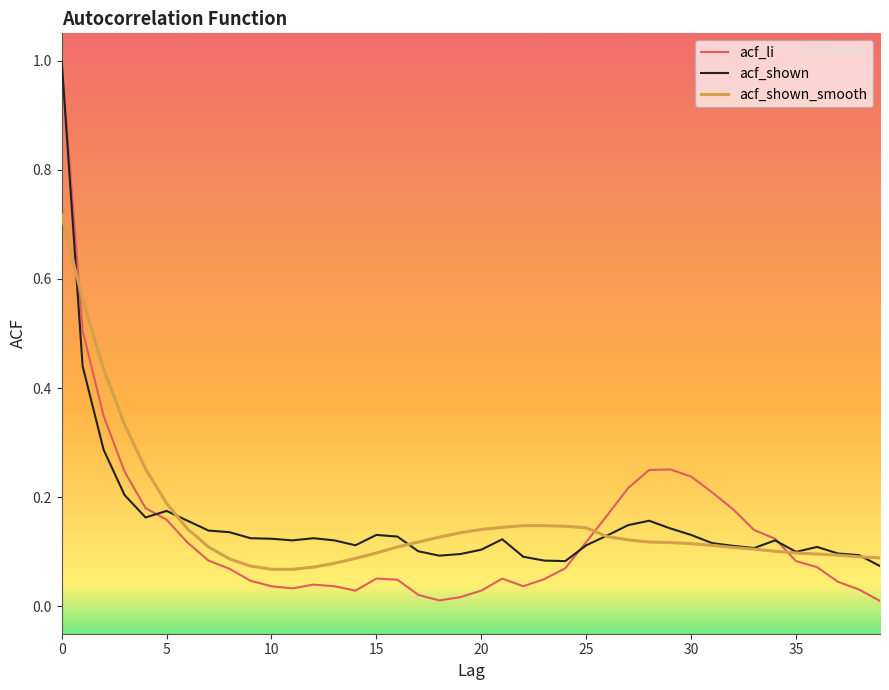

What is the greatest value displayed?

1.0